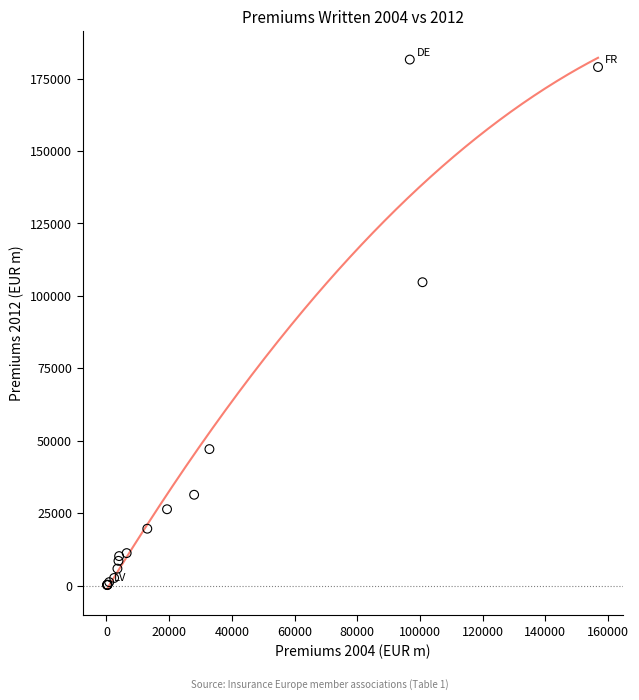

What Y value in the scatter plot is closest to 90897?

104729.0